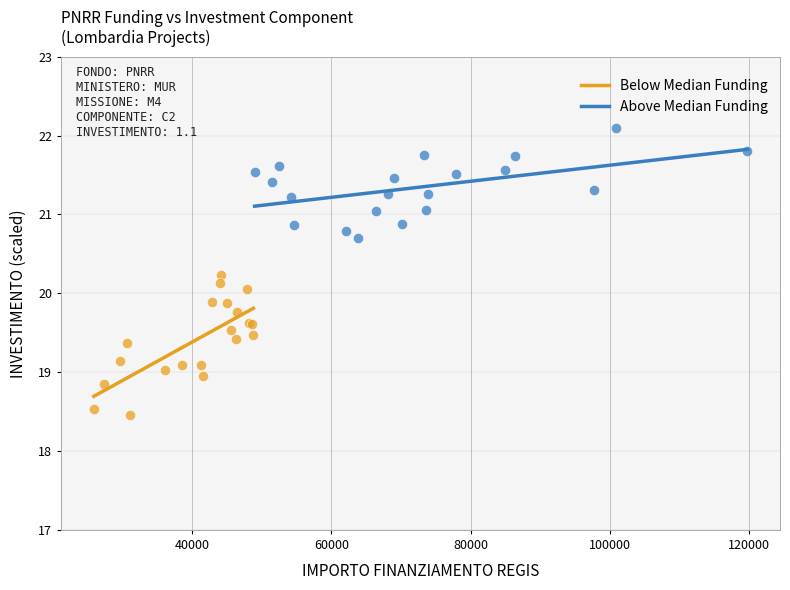

Which series contains the highest Y value?

Above Median Funding